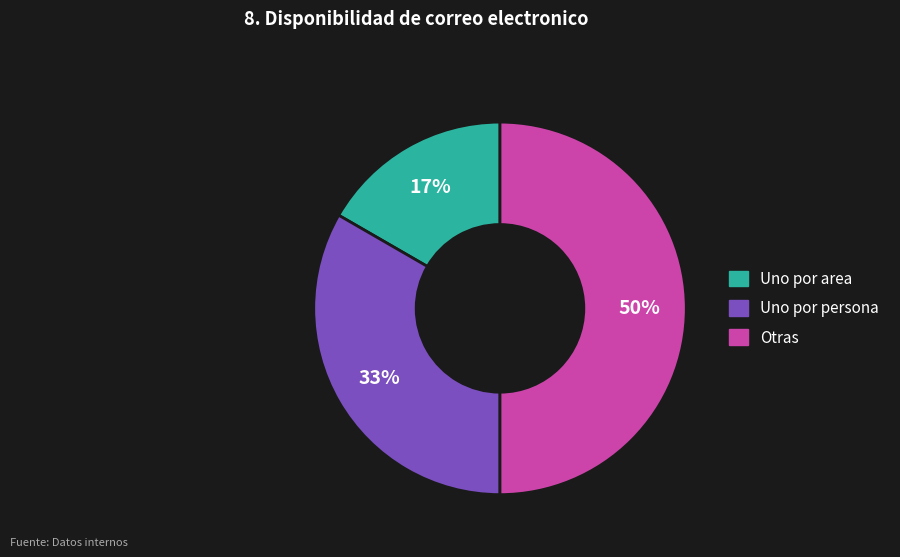

What is the ratio of the value at Otras to the value at Uno por persona?

1.5